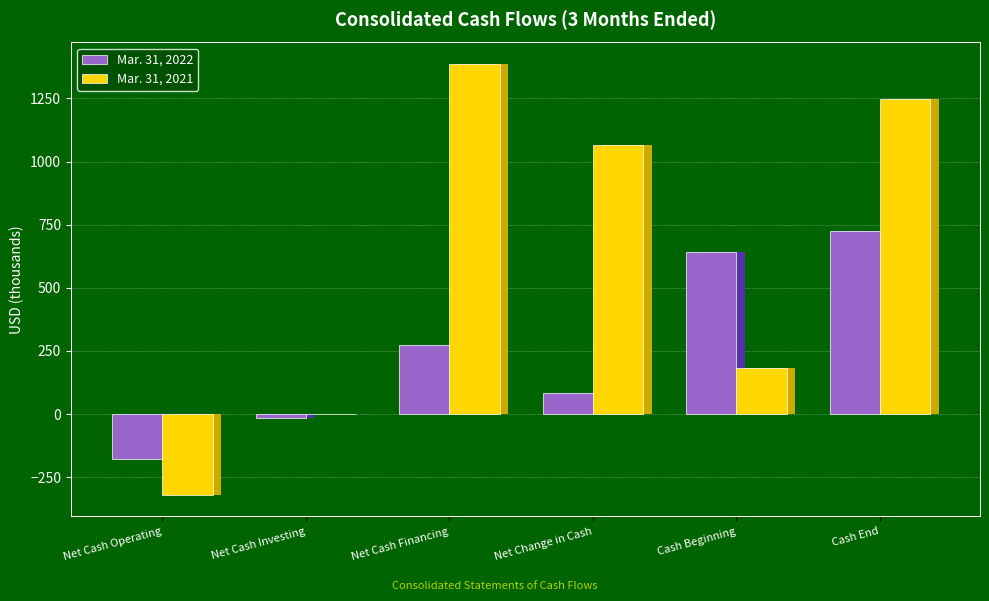

What is the difference between the maximum and minimum values in the Mar. 31, 2022 series?

904